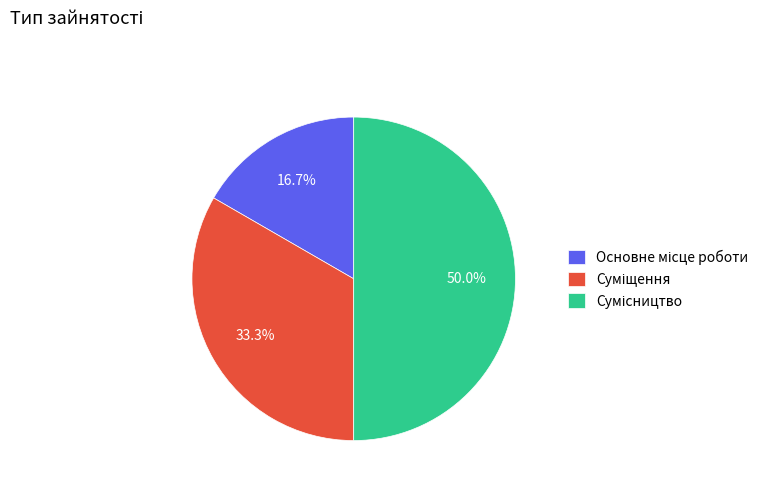

How many segments does this pie chart have?

3